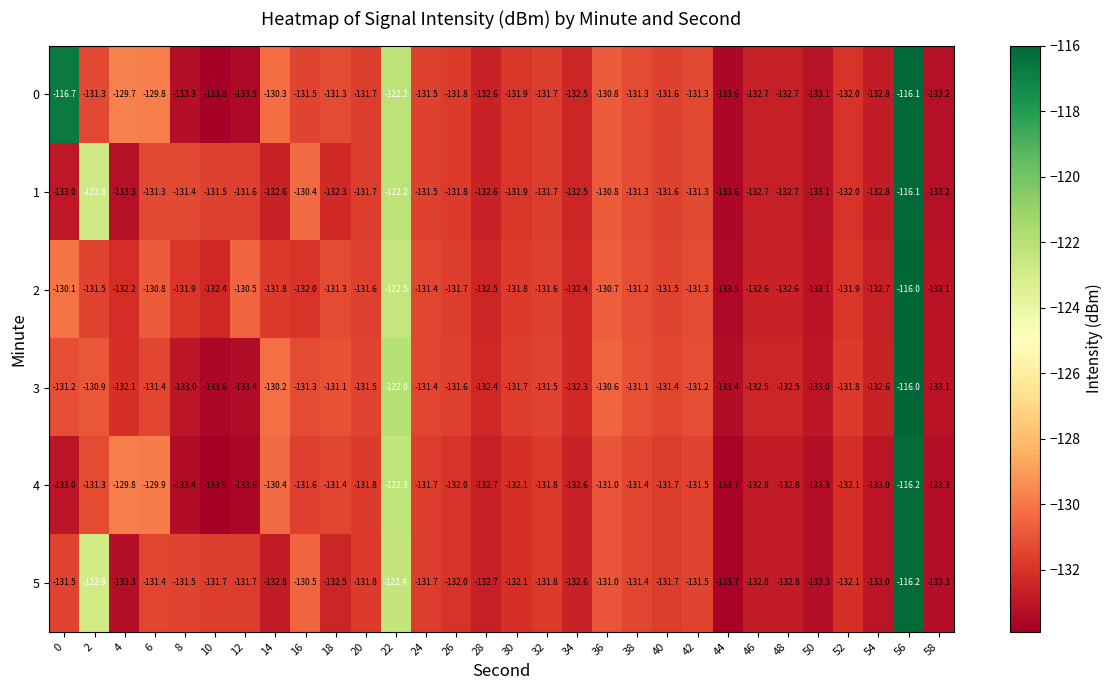

What is the spread (max minus min) of values at 26?

0.4